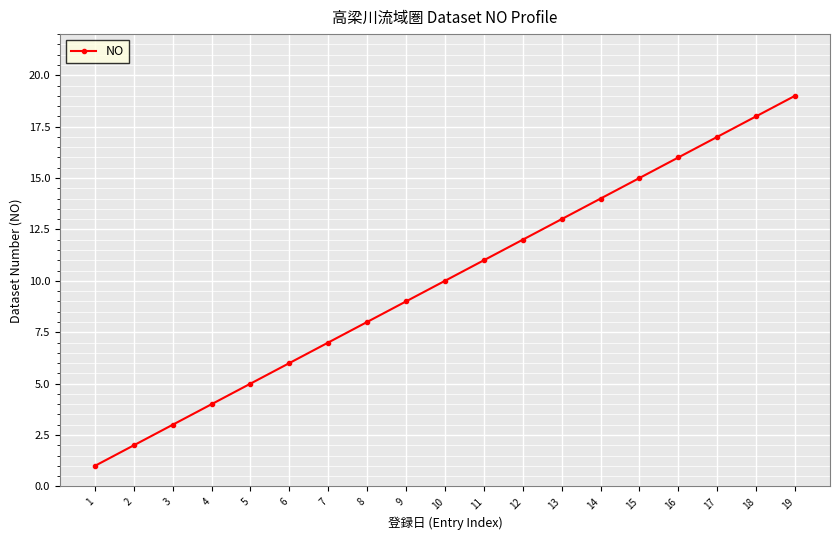

What is the difference between the values at 6 and 19?

13